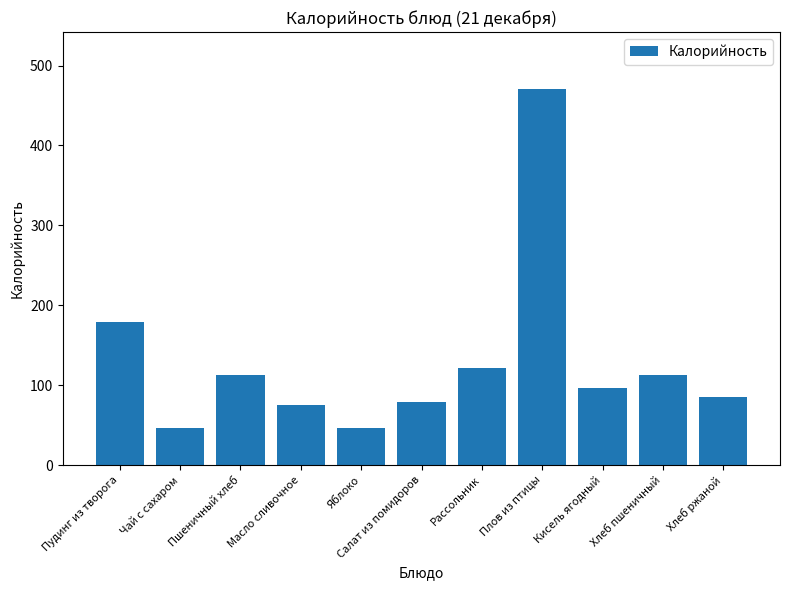

The chart shows a value of 16.9 at Масло сливочное. True or false?

False